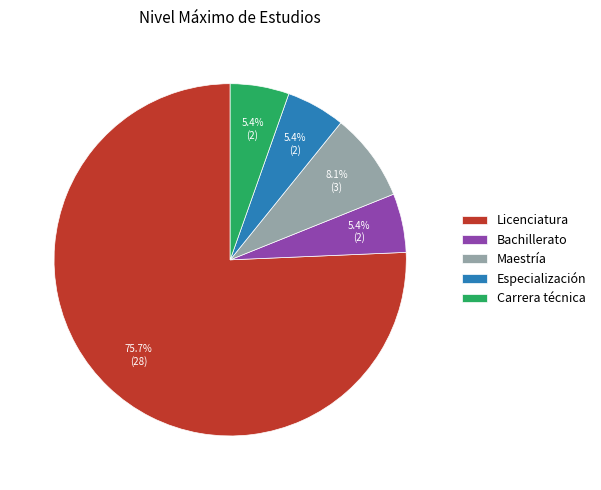

What is the largest slice in the pie chart?

Licenciatura